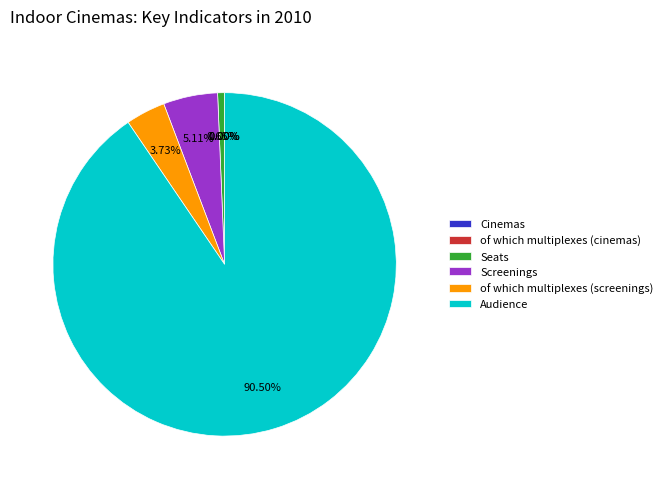

True or false: of which multiplexes (screenings) accounts for 4% of the total.

True